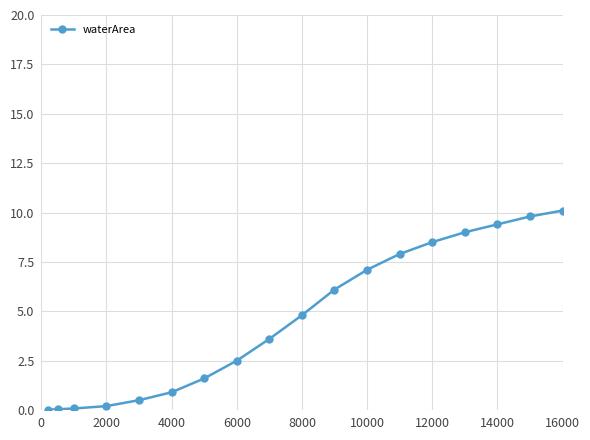

Count the number of data series in this chart.

1